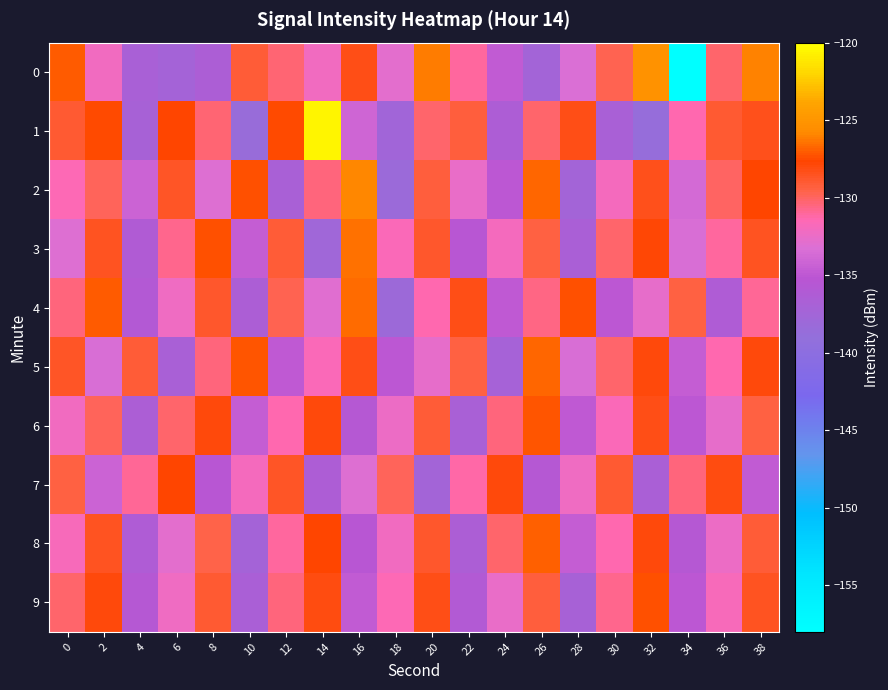

Reading left to right, extract all data points from this chart.

0: 0=-127.1	2=-132.1	4=-136.8	6=-137.3	8=-136.5	10=-129.1	12=-130.4	14=-132.2	16=-128.2	18=-132.9	20=-126.1	22=-131.0	24=-134.8	26=-137.4	28=-133.3	30=-129.7	32=-125.3	34=-158.1	36=-130.2	38=-126.0
1: 0=-129.1	2=-127.6	4=-137.1	6=-127.7	8=-130.4	10=-138.5	12=-127.5	14=-120.5	16=-134.0	18=-137.5	20=-130.1	22=-129.3	24=-136.5	26=-130.2	28=-128.2	30=-136.8	32=-138.6	34=-131.3	36=-129.0	38=-128.4
2: 0=-131.5	2=-129.8	4=-134.2	6=-128.7	8=-133.1	10=-127.4	12=-136.8	14=-130.5	16=-125.9	18=-138.2	20=-129.3	22=-132.6	24=-135.1	26=-126.8	28=-137.4	30=-131.9	32=-128.4	34=-133.7	36=-130.0	38=-127.6
3: 0=-133.2	2=-128.5	4=-136.1	6=-130.8	8=-127.3	10=-134.6	12=-129.1	14=-137.8	16=-126.4	18=-131.7	20=-128.9	22=-135.3	24=-132.0	26=-129.5	28=-136.7	30=-130.2	32=-127.8	34=-133.4	36=-131.1	38=-128.6
4: 0=-130.4	2=-127.1	4=-135.8	6=-132.3	8=-128.9	10=-136.5	12=-129.7	14=-133.0	16=-126.6	18=-138.1	20=-131.4	22=-128.2	24=-134.9	26=-130.6	28=-127.3	30=-135.0	32=-132.7	34=-129.4	36=-136.2	38=-130.9
5: 0=-128.7	2=-133.4	4=-129.1	6=-136.8	8=-130.5	10=-127.2	12=-134.9	14=-131.6	16=-128.3	18=-135.0	20=-132.7	22=-129.4	24=-137.1	26=-126.8	28=-133.5	30=-130.2	32=-127.9	34=-134.6	36=-131.3	38=-128.0
6: 0=-132.1	2=-129.8	4=-136.5	6=-130.2	8=-127.9	10=-134.6	12=-131.3	14=-128.0	16=-135.7	18=-132.4	20=-129.1	22=-136.8	24=-130.5	26=-127.2	28=-134.9	30=-131.6	32=-128.3	34=-135.0	36=-132.7	38=-129.4
7: 0=-129.5	2=-134.2	4=-130.9	6=-127.6	8=-135.3	10=-132.0	12=-128.7	14=-136.4	16=-133.1	18=-129.8	20=-137.5	22=-131.2	24=-127.9	26=-135.6	28=-132.3	30=-129.0	32=-136.7	34=-130.4	36=-128.1	38=-134.8
8: 0=-131.8	2=-128.5	4=-136.2	6=-132.9	8=-129.6	10=-137.3	12=-131.0	14=-127.7	16=-135.4	18=-132.1	20=-128.8	22=-136.5	24=-130.2	26=-126.9	28=-134.6	30=-131.3	32=-128.0	34=-135.7	36=-132.4	38=-129.1
9: 0=-130.2	2=-127.9	4=-135.6	6=-132.3	8=-129.0	10=-136.7	12=-130.4	14=-128.1	16=-134.8	18=-131.5	20=-128.2	22=-135.9	24=-132.6	26=-129.3	28=-137.0	30=-130.7	32=-127.4	34=-135.1	36=-131.8	38=-128.5